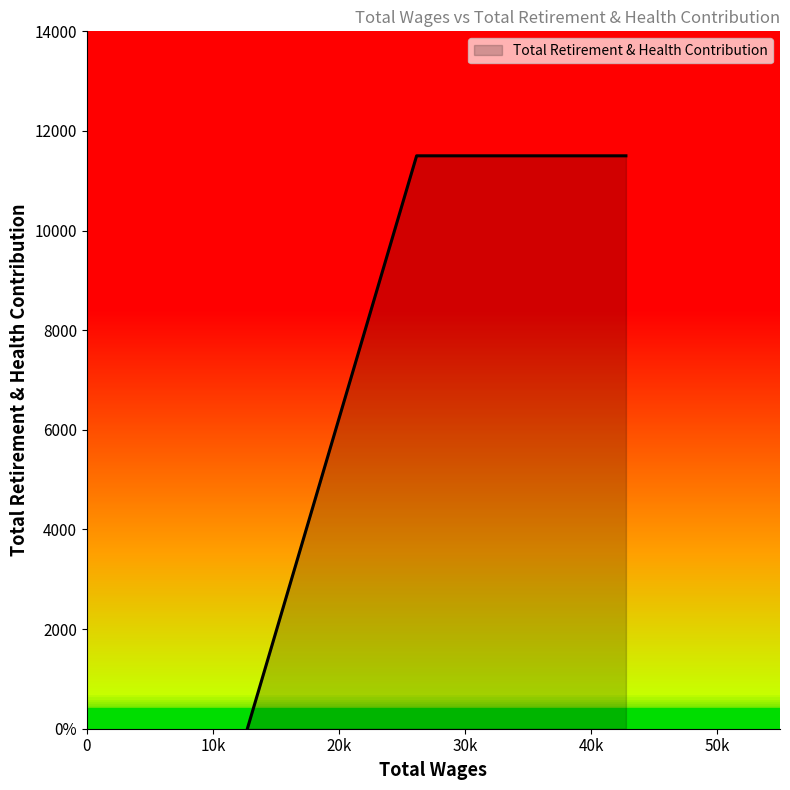

Does the chart display data point markers on the line(s)?

No